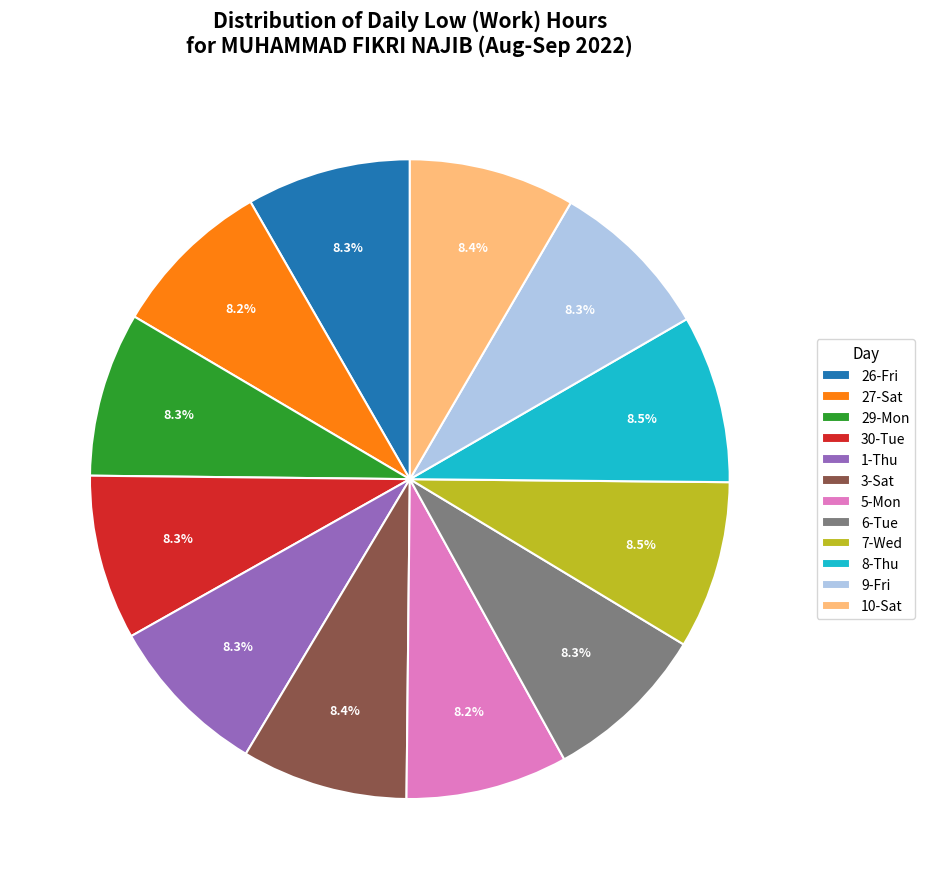

What is the ratio of the value at 5-Mon to the value at 1-Thu?

1.0